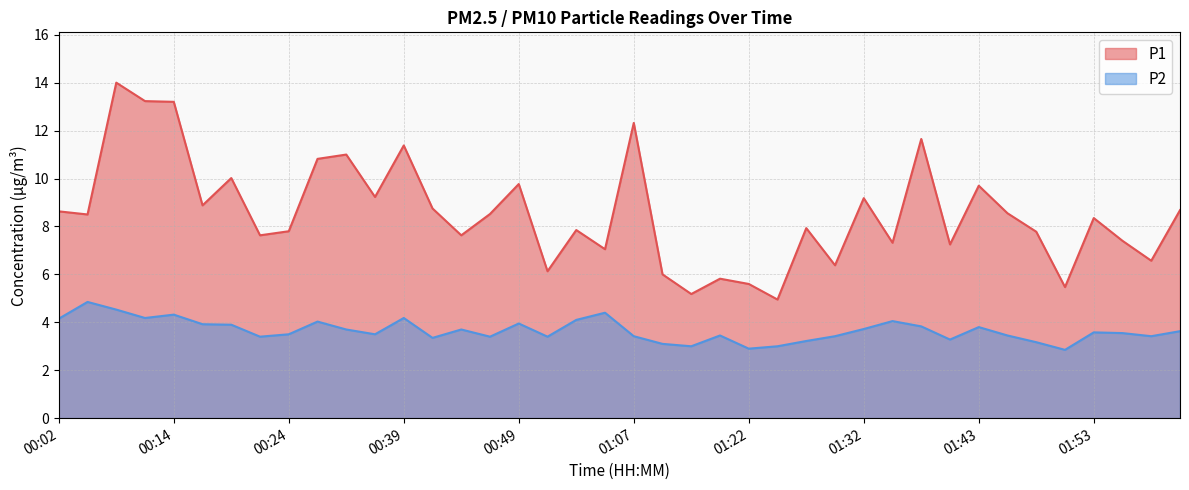

List the labels in order of P2 value, smallest first.

01:50, 01:22, 01:16, 01:24, 01:14, 01:48, 01:27, 01:40, 00:41, 00:22, 00:46, 00:51, 01:07, 01:29, 01:58, 01:19, 01:45, 00:24, 00:34, 01:55, 01:53, 02:00, 00:31, 00:44, 01:32, 01:43, 01:37, 00:19, 00:17, 00:49, 00:26, 01:34, 00:54, 00:02, 00:12, 00:39, 00:14, 00:59, 00:09, 00:07